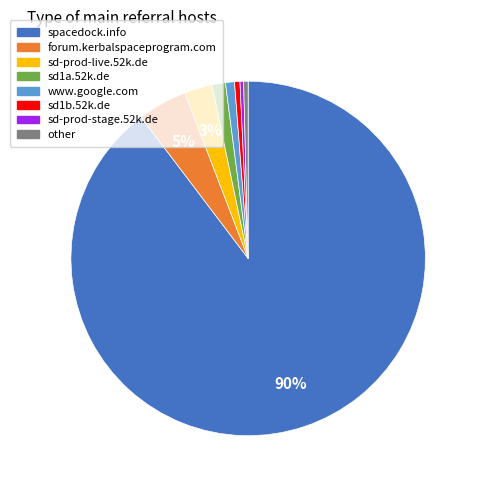

Is it true that other is 0% of the pie?

True